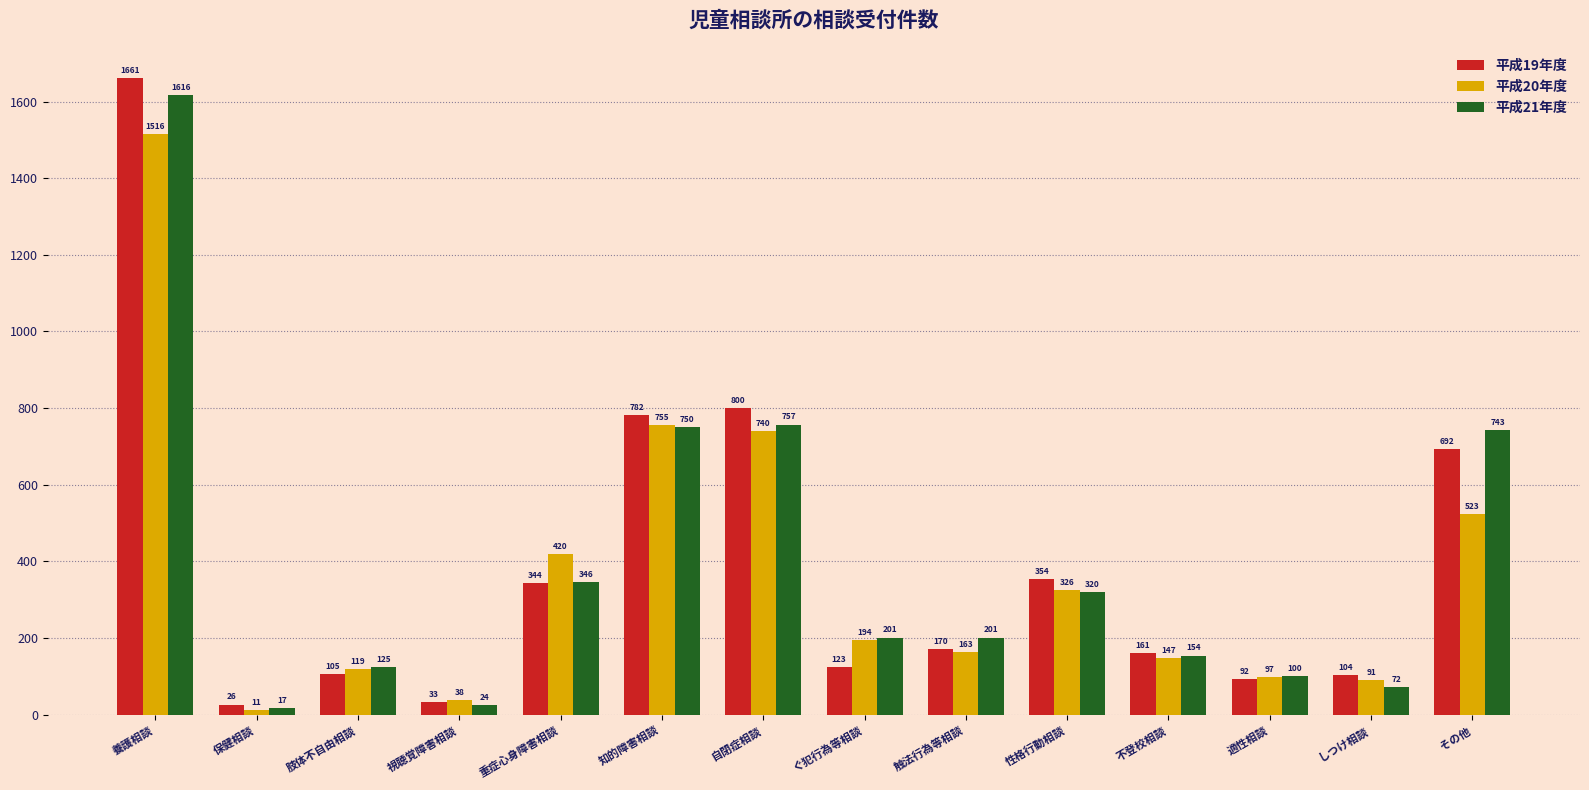

How many data points in 平成20年度 are less than 194?

7